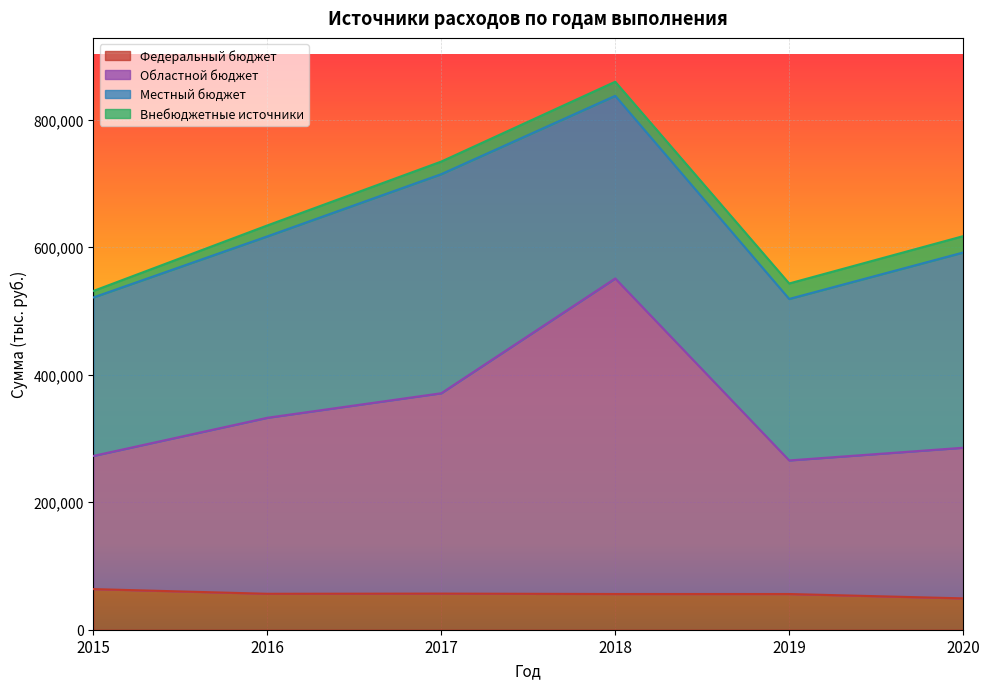

What are all the series names shown in the legend?

Федеральный бюджет, Областной бюджет, Местный бюджет, Внебюджетные источники